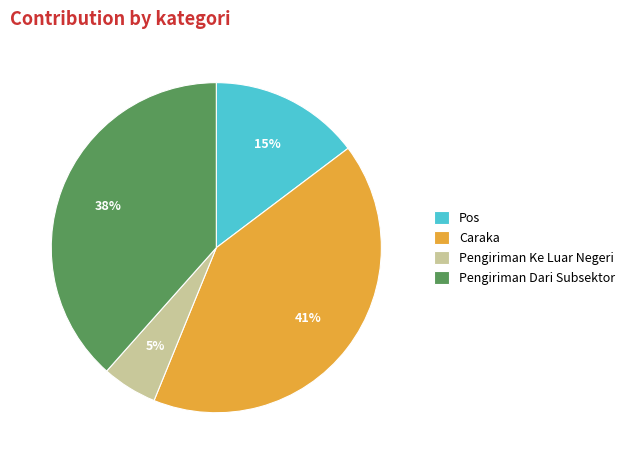

Is Pengiriman Dari Subsektor the majority of the pie?

No